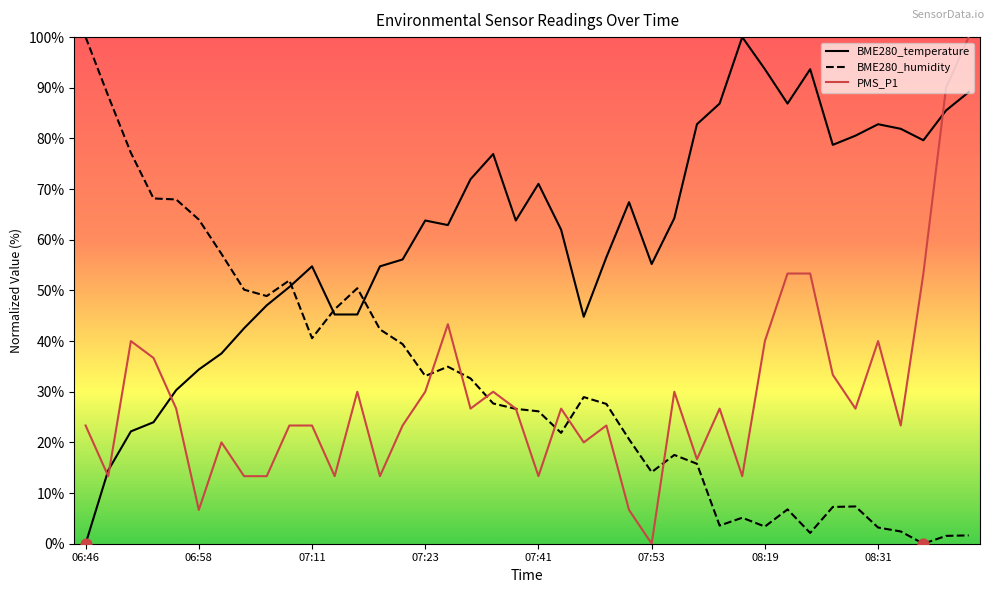

Which series has the largest total across all categories?

BME280_temperature